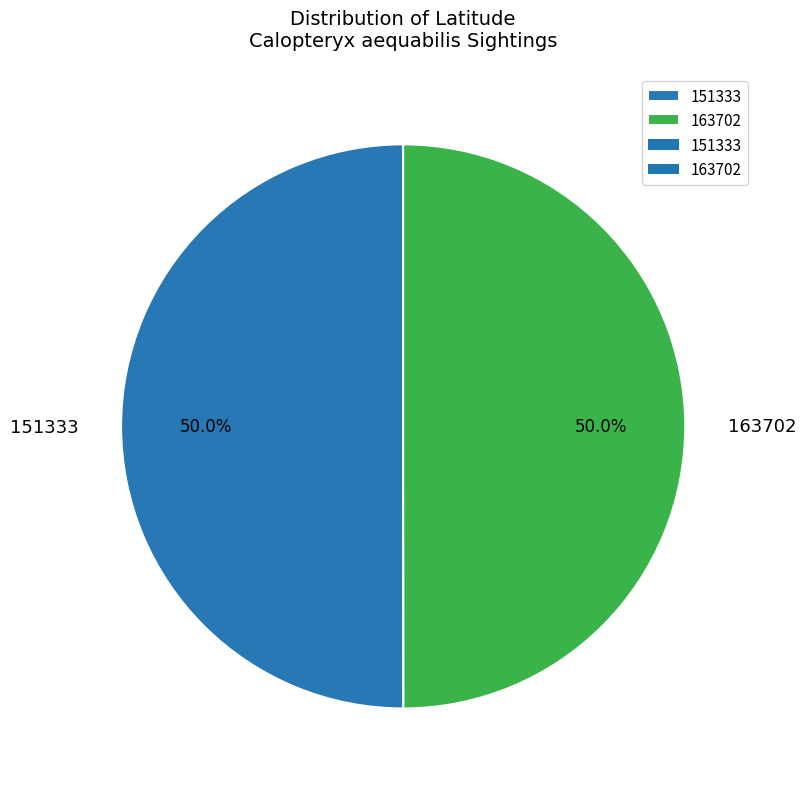

Approximately how many times larger is the value at 163702 compared to 151333?

1.0